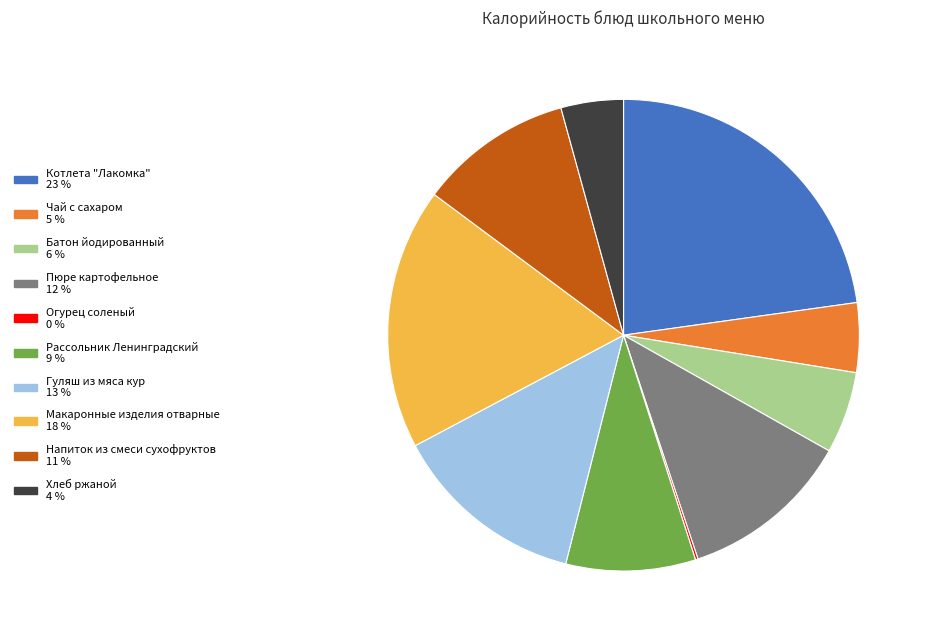

Is there a majority slice in this chart?

No